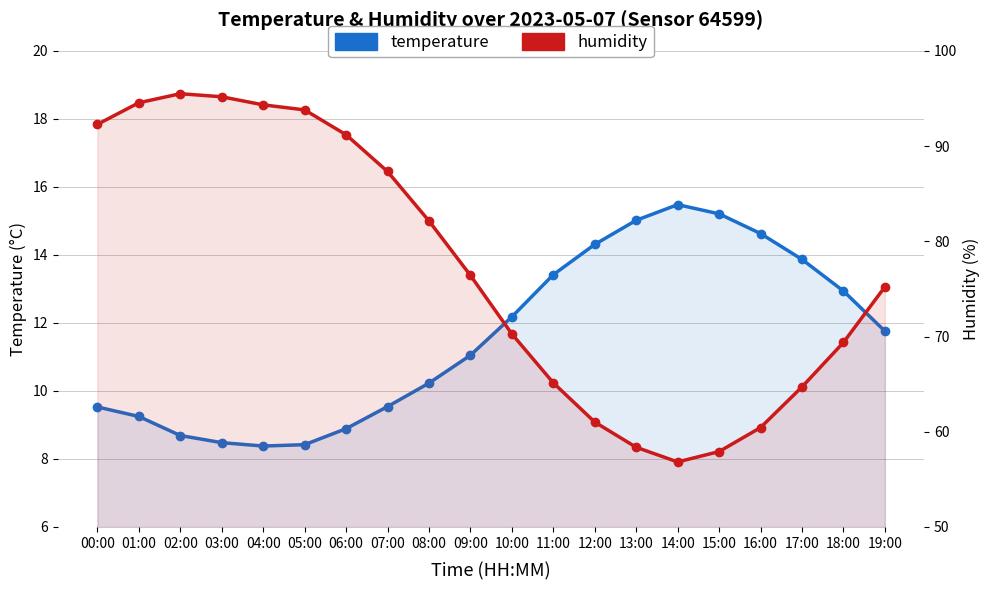

What position from the left is 00:00?

1